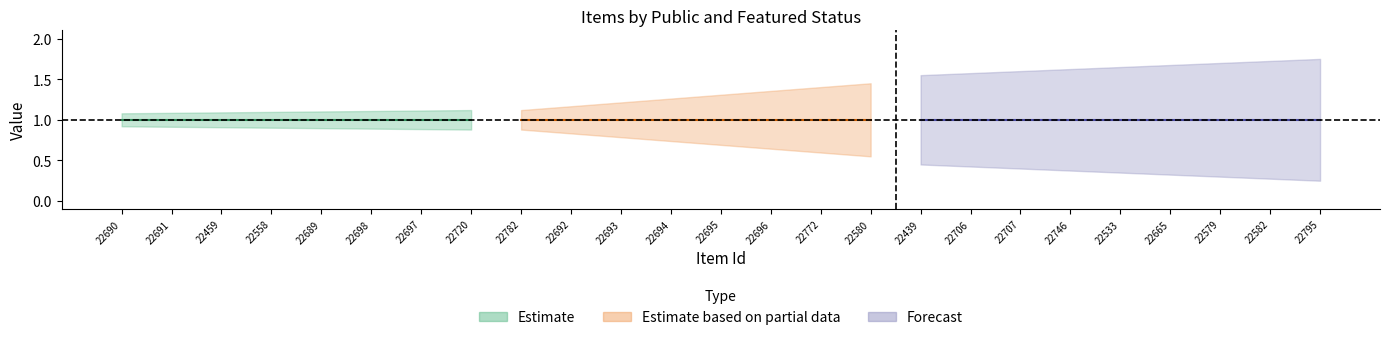

How many lines are shown in the chart?

2